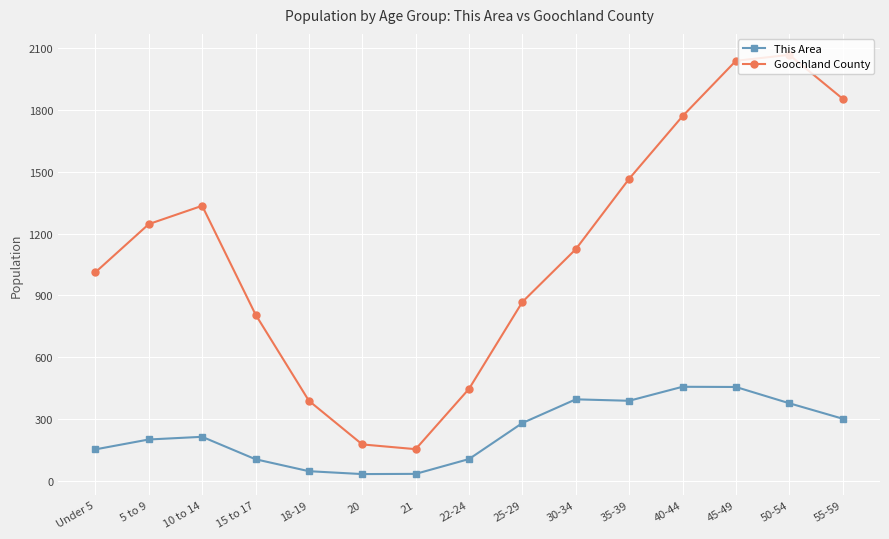

True or false: Goochland County has more than 0 points higher than both neighbors.

True